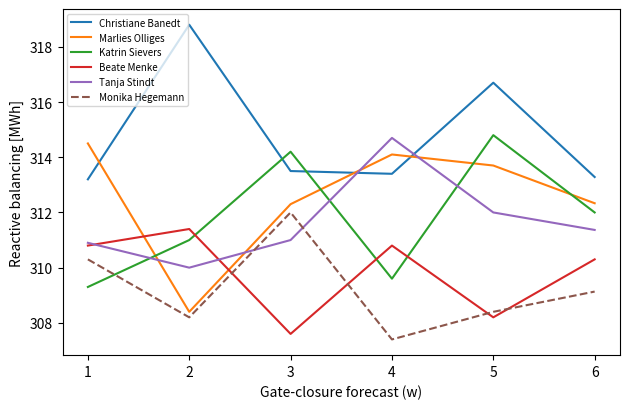

What is the sum of the Christiane Banedt values at 1 and 2?

632.0